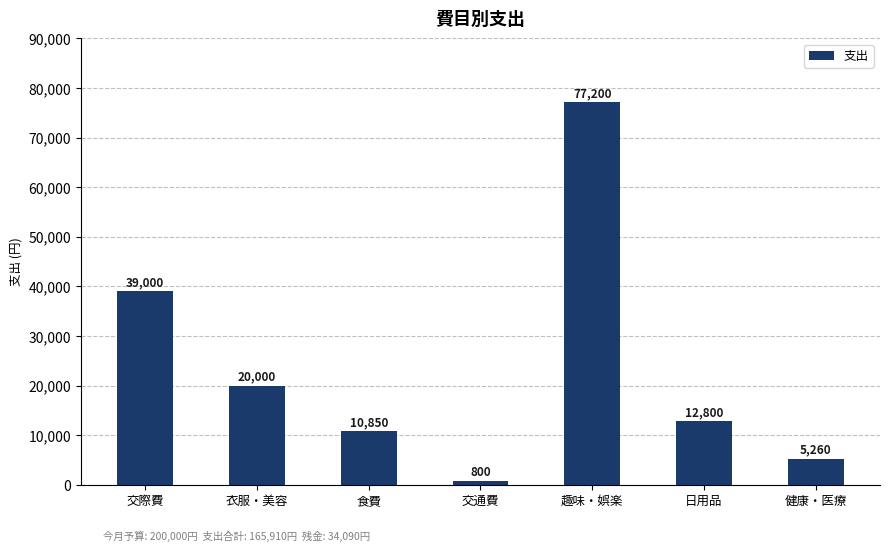

What is the label of the 5th bar from the left?

趣味・娯楽